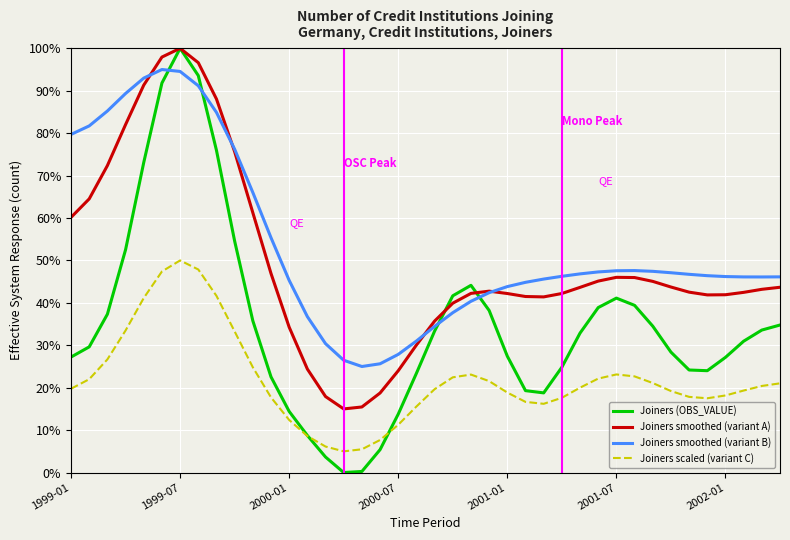

True or false: Joiners scaled (variant C) and Joiners smoothed (variant B) intersect in this chart.

False